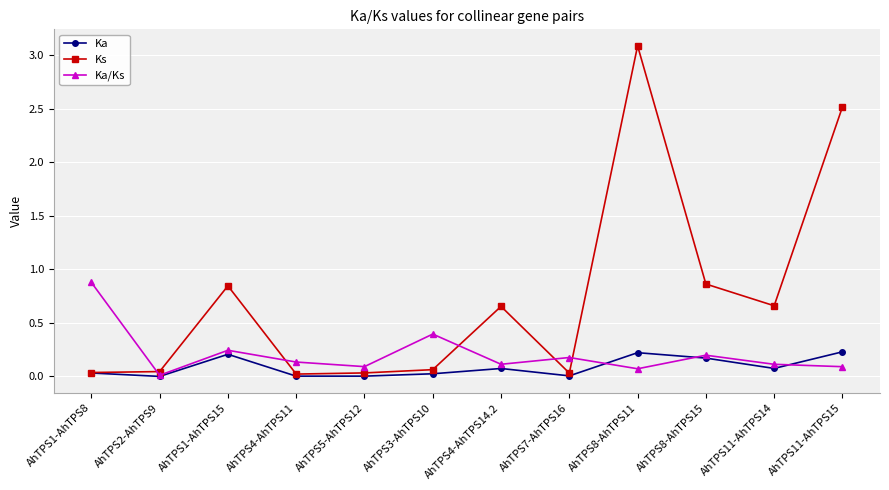

Does the chart display data point markers on the line(s)?

Yes